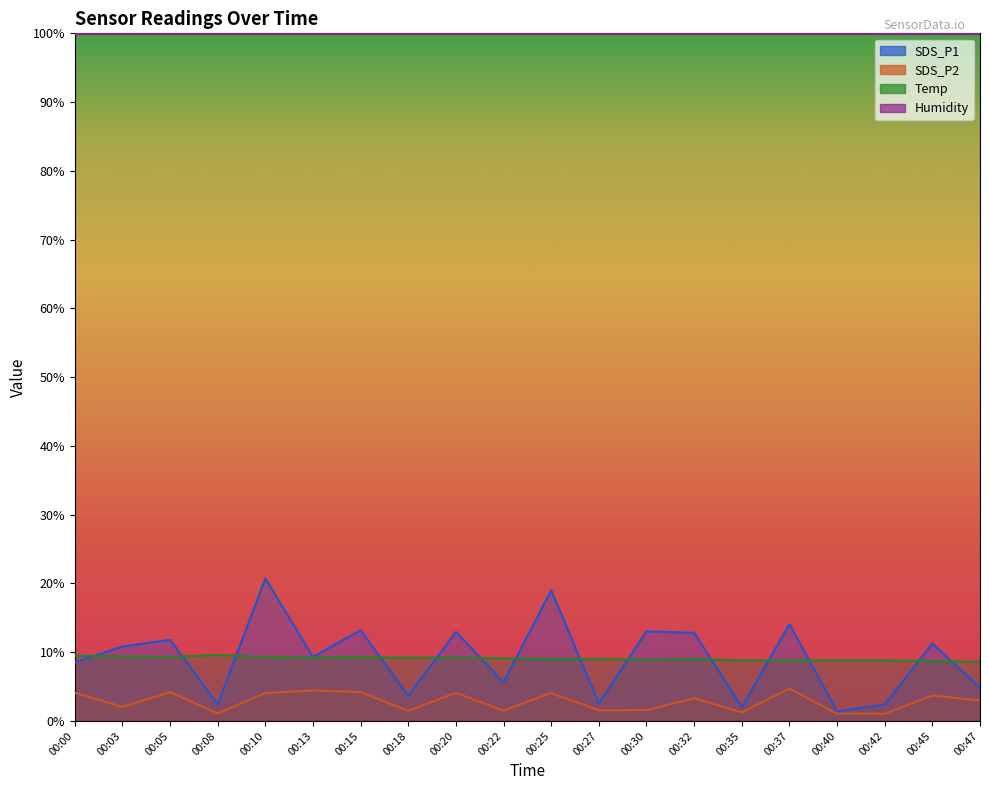

Which series changed the most between 00:15 and 00:18?

SDS_P1